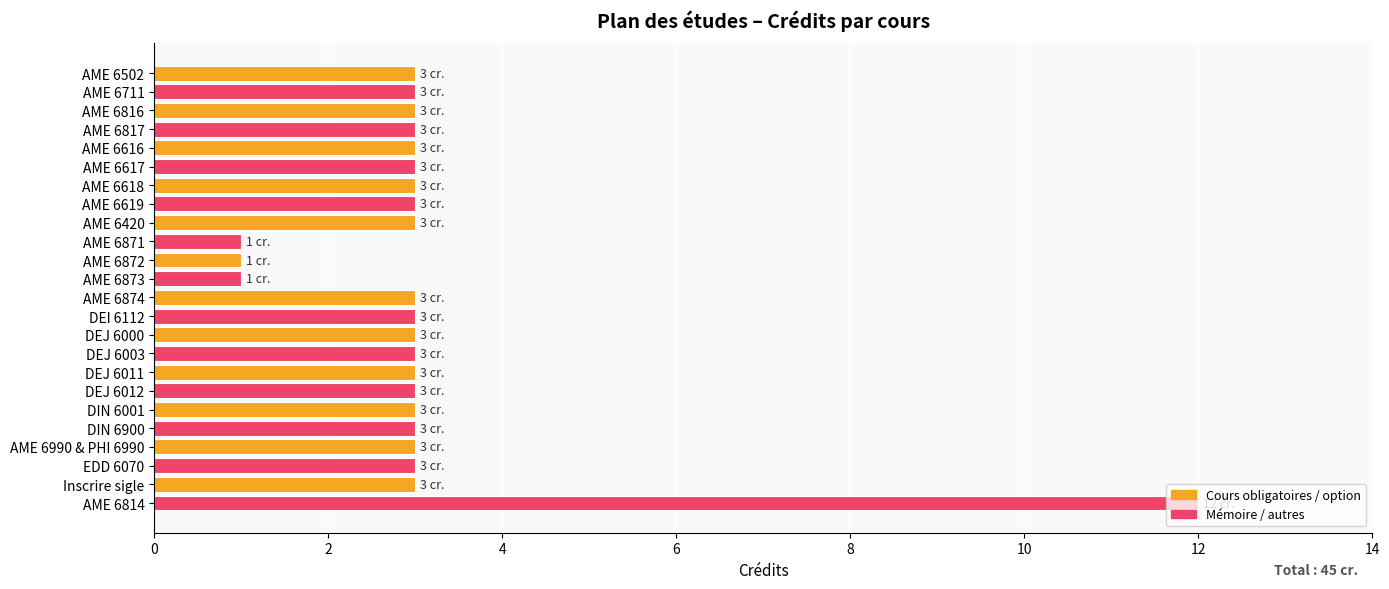

What is the maximum value shown in the chart?

12